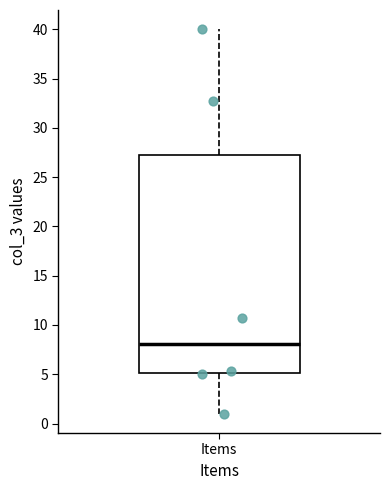

Transcribe this box plot: give where the median line is, the range the box spans, and where the two whiskers end, as read against the y-axis. The values are not printed on the chart, so give them approximately, as read against the axis.

median 8, box 5 to 27, whiskers 1 to 40